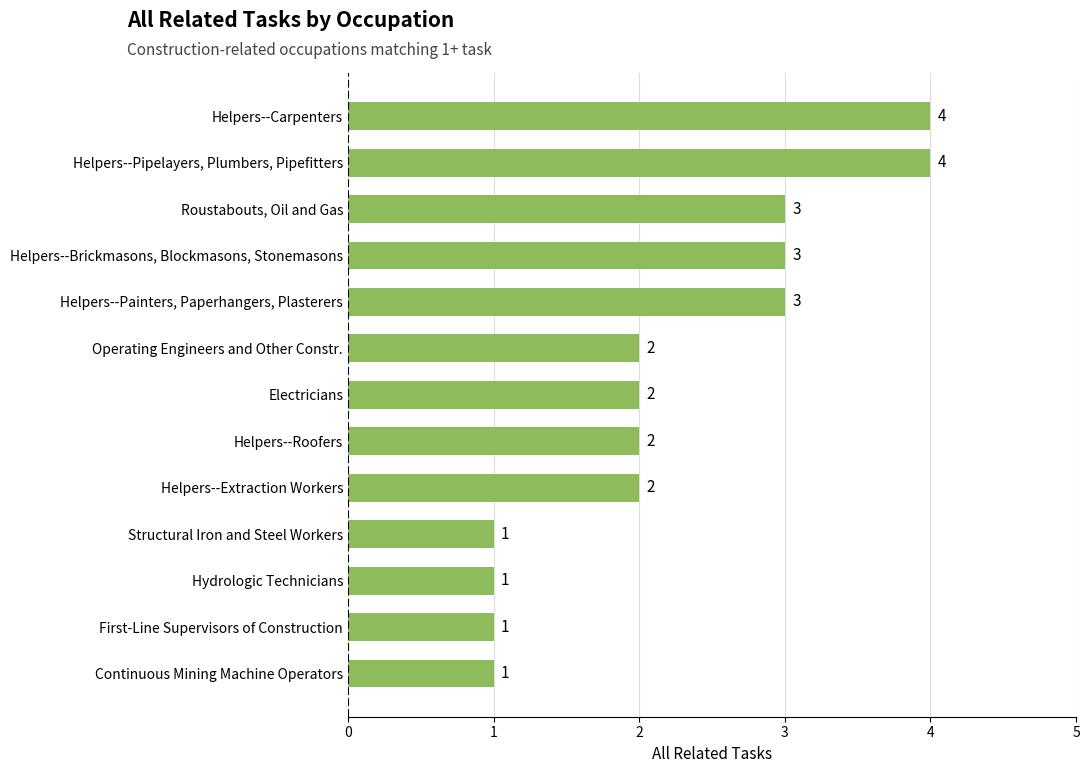

What is the greatest value displayed?

4